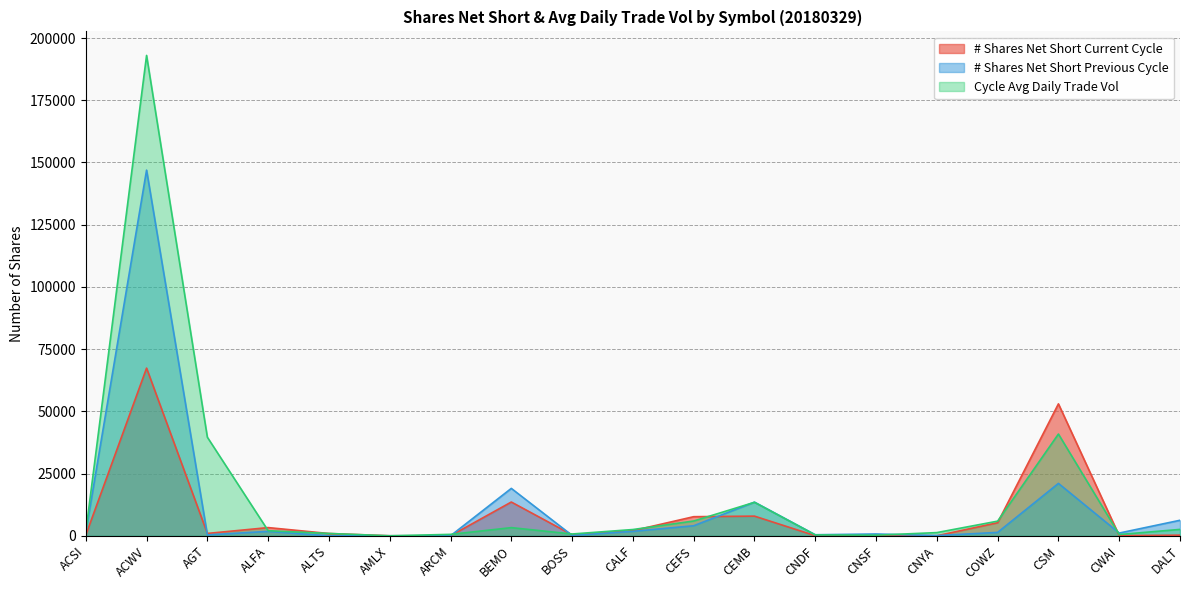

What is the maximum value shown in the chart?

193015